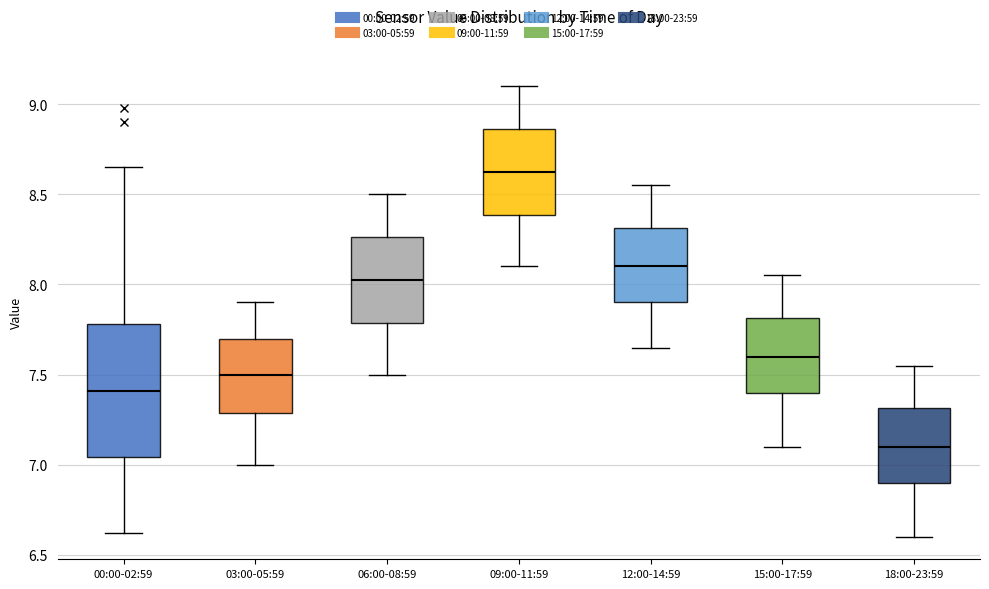

Reading left to right, read every box against the y-axis: the position of its median line, the range the box covers, and the ends of its whiskers. The values are not printed on the chart, so give them approximately, as read against the axis.

00:00-02:59: median 7.40, box 7.05 to 7.80, whiskers 6.60 to 8.65
03:00-05:59: median 7.50, box 7.30 to 7.70, whiskers 7.00 to 7.90
06:00-08:59: median 8.05, box 7.80 to 8.25, whiskers 7.50 to 8.50
09:00-11:59: median 8.65, box 8.40 to 8.85, whiskers 8.10 to 9.10
12:00-14:59: median 8.10, box 7.90 to 8.30, whiskers 7.65 to 8.55
15:00-17:59: median 7.60, box 7.40 to 7.80, whiskers 7.10 to 8.05
18:00-23:59: median 7.10, box 6.90 to 7.30, whiskers 6.60 to 7.55